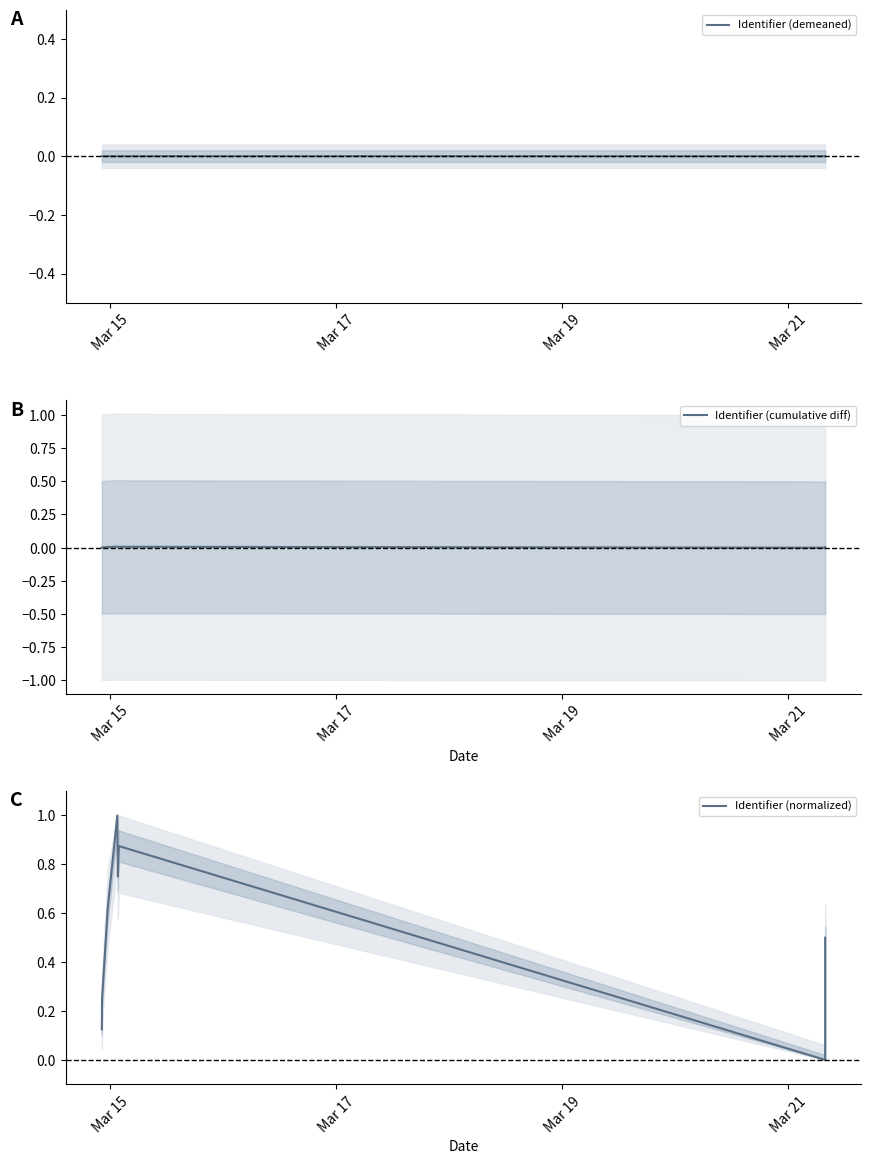

At which label does Identifier (cumulative diff) reach its peak?

Mar 21